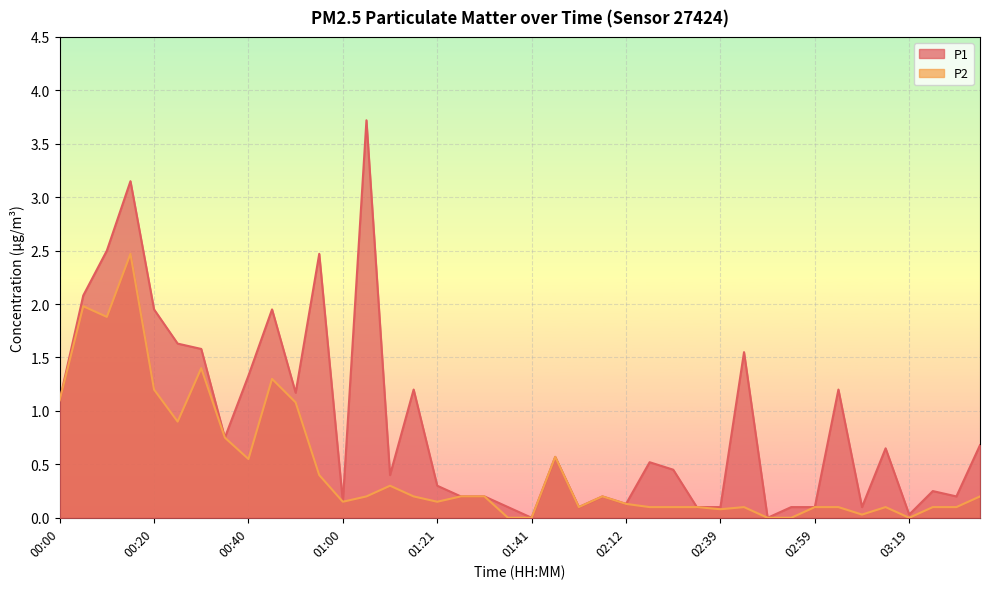

The value of P2 at 02:02 is 0.1. True or false?

True